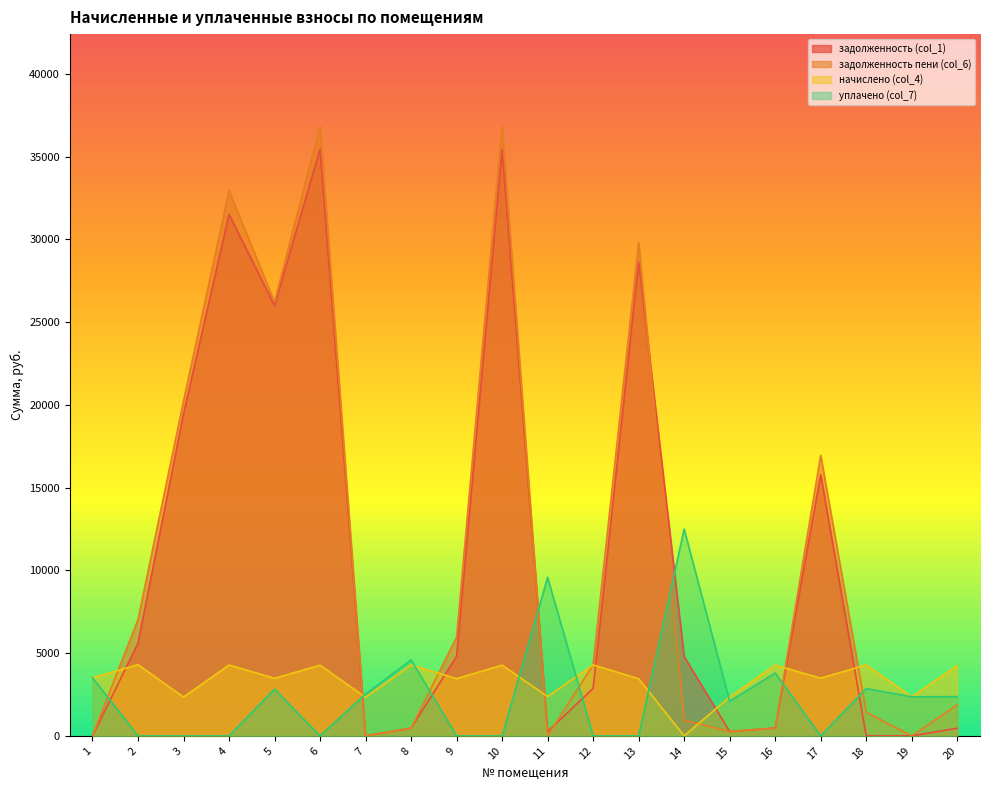

At 7, list the series in order from smallest to largest.

задолженность (col_1), задолженность пени (col_6), уплачено (col_7)